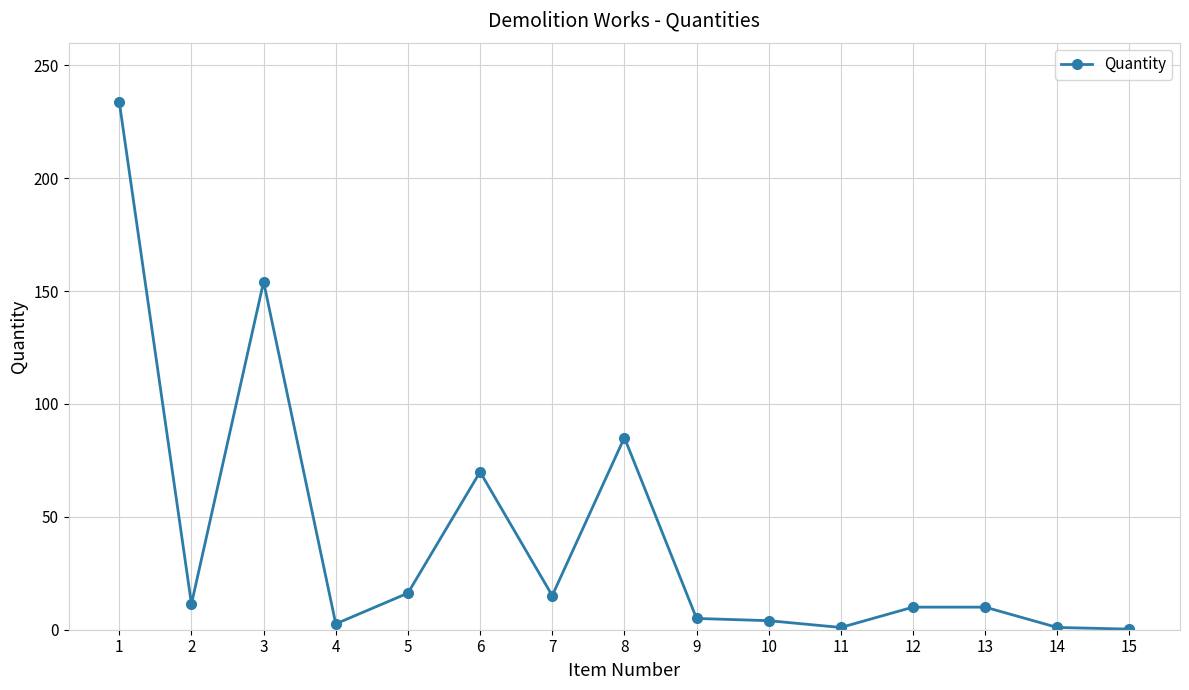

Approximately how many times larger is the value at 6 compared to 7?

4.6